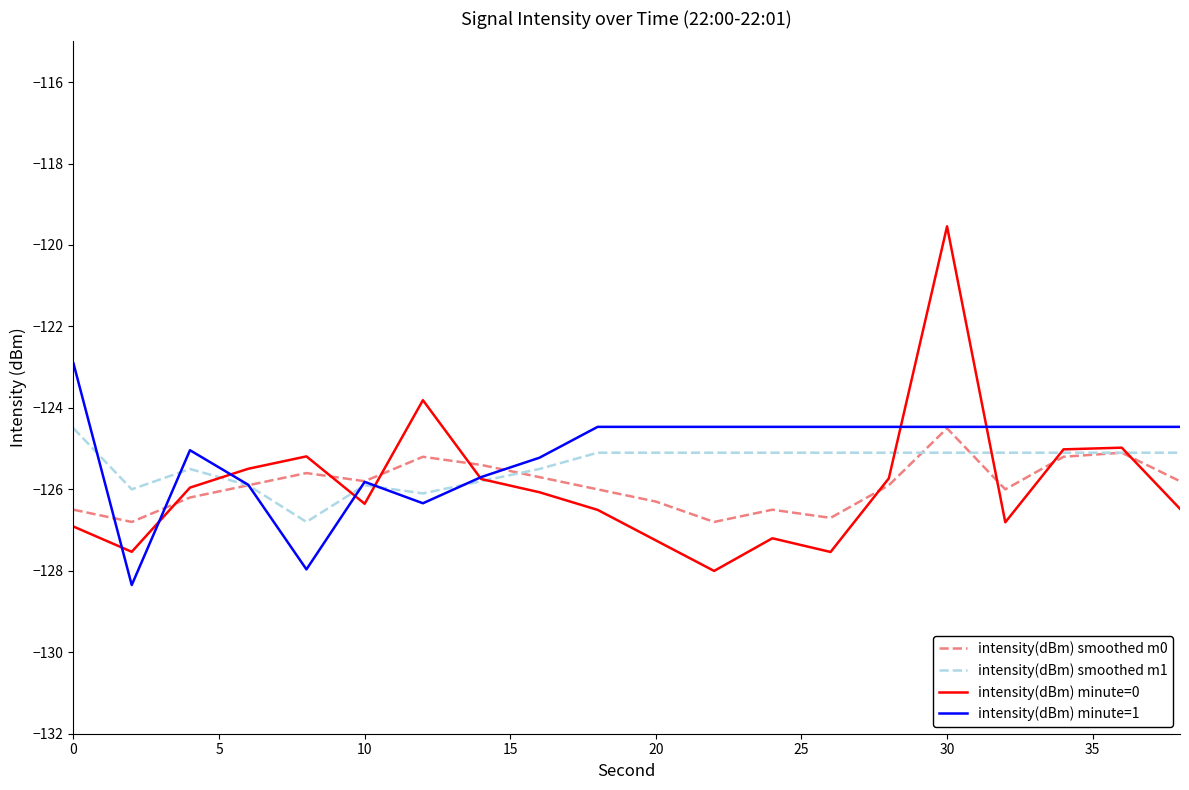

In intensity(dBm) minute=1, how many points are lower than both neighbors (excluding endpoints)?

3